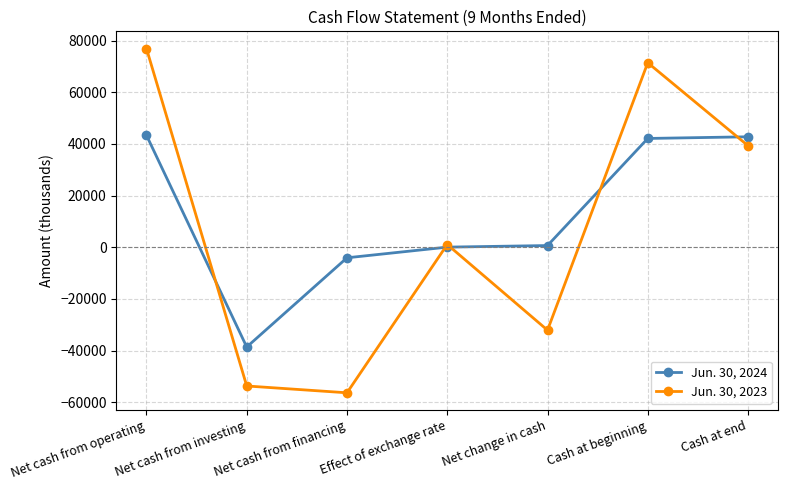

Which series has the largest range (max minus min)?

Jun. 30, 2023